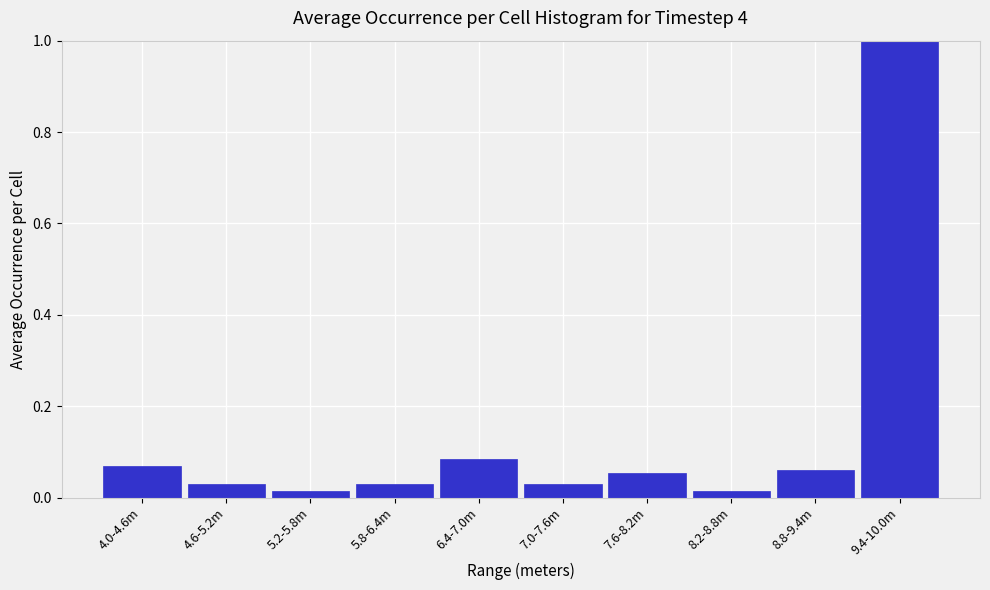

What is the greatest value displayed?

1.0